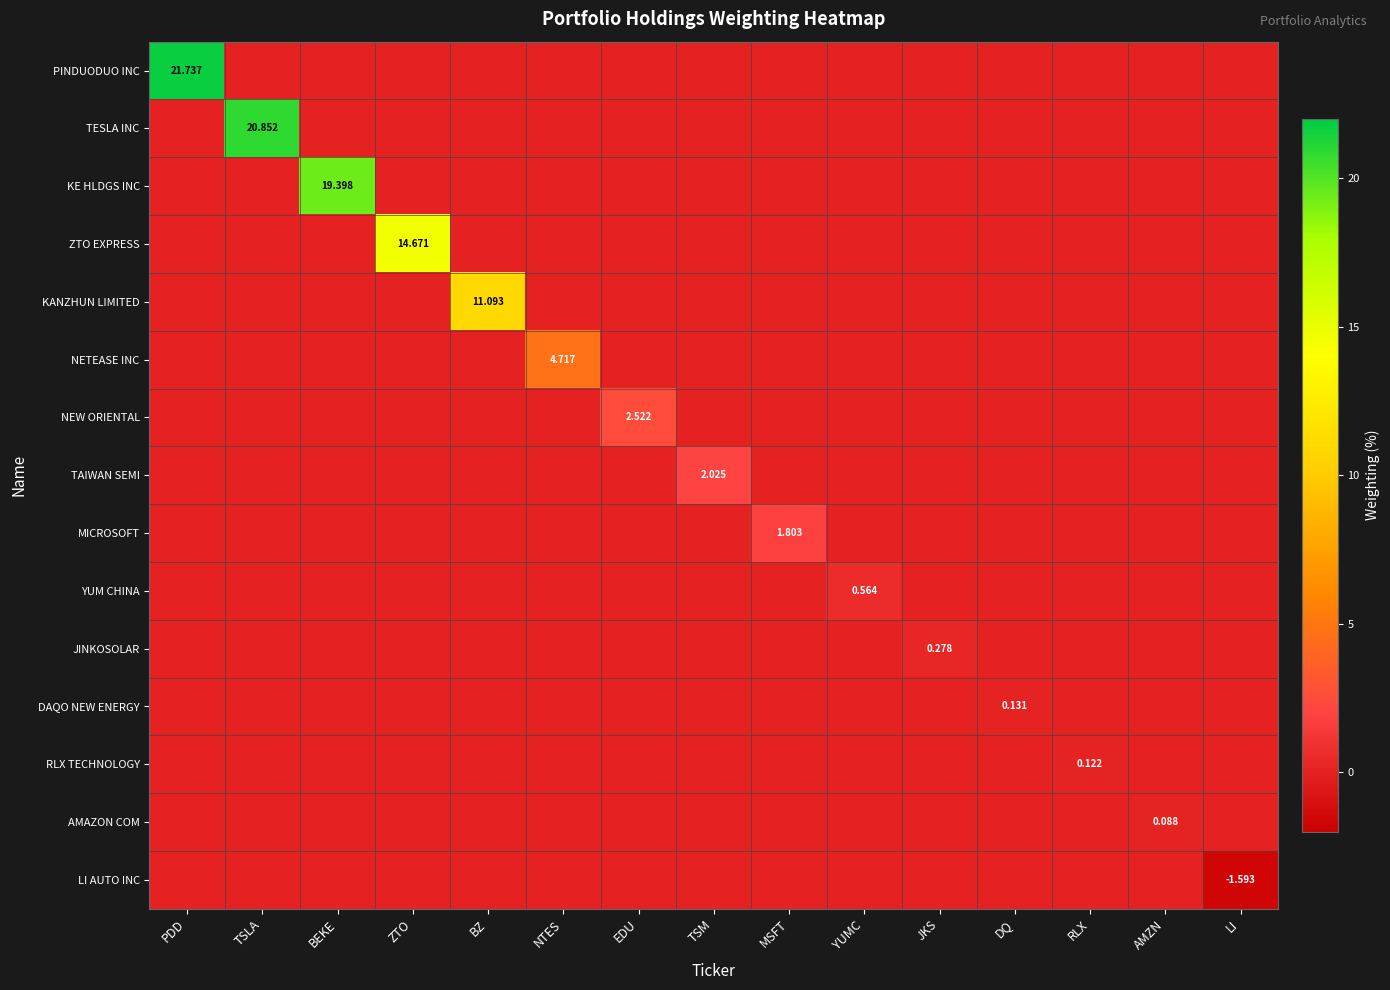

What is the maximum value shown in the chart?

21.7